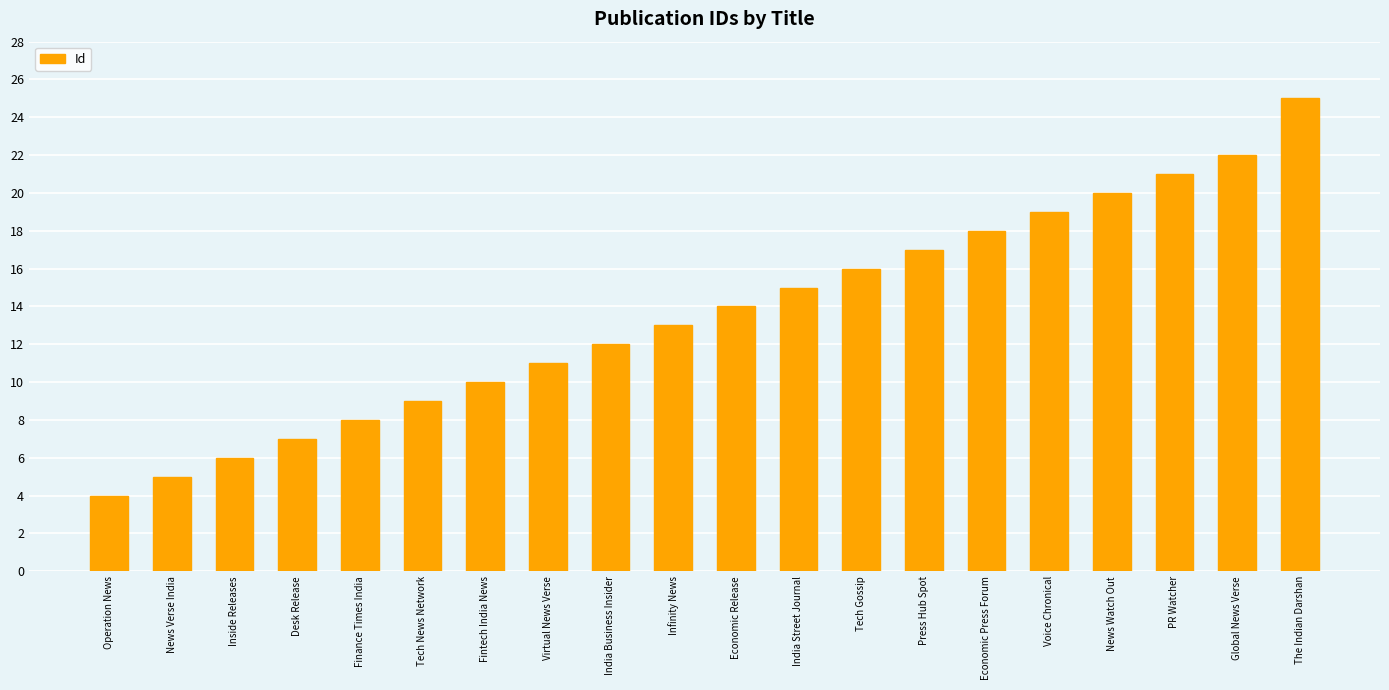

What is the ratio of the value at The Indian Darshan to the value at PR Watcher?

1.2